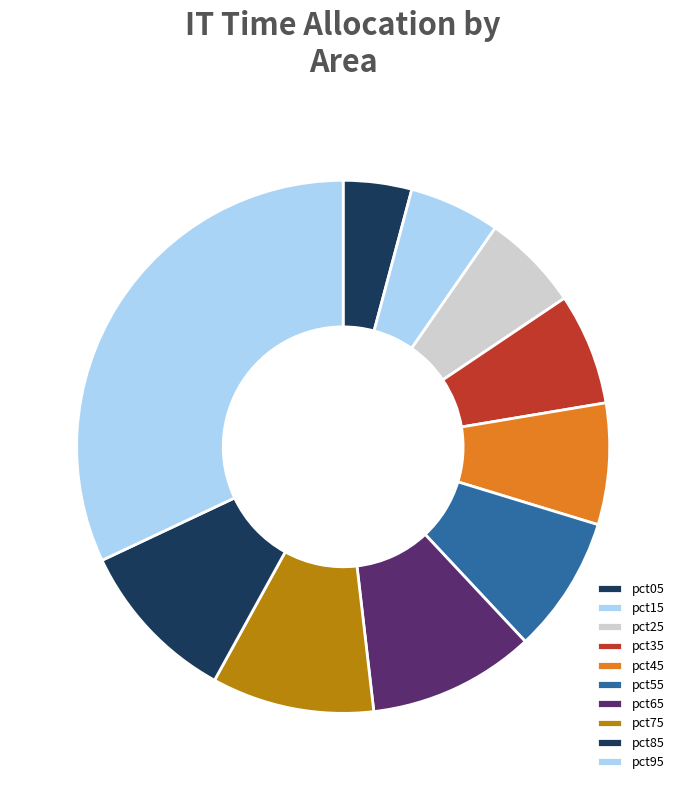

Is there a majority slice in this chart?

No